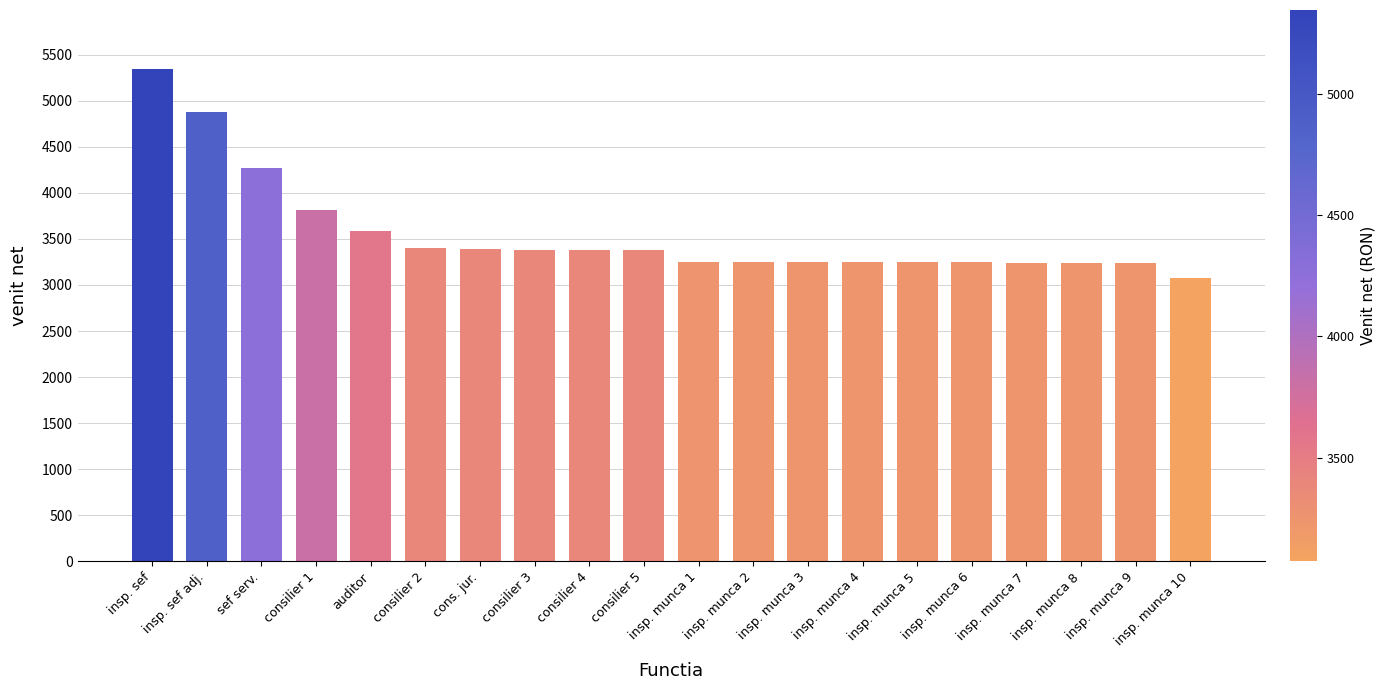

What is the average value?

3555